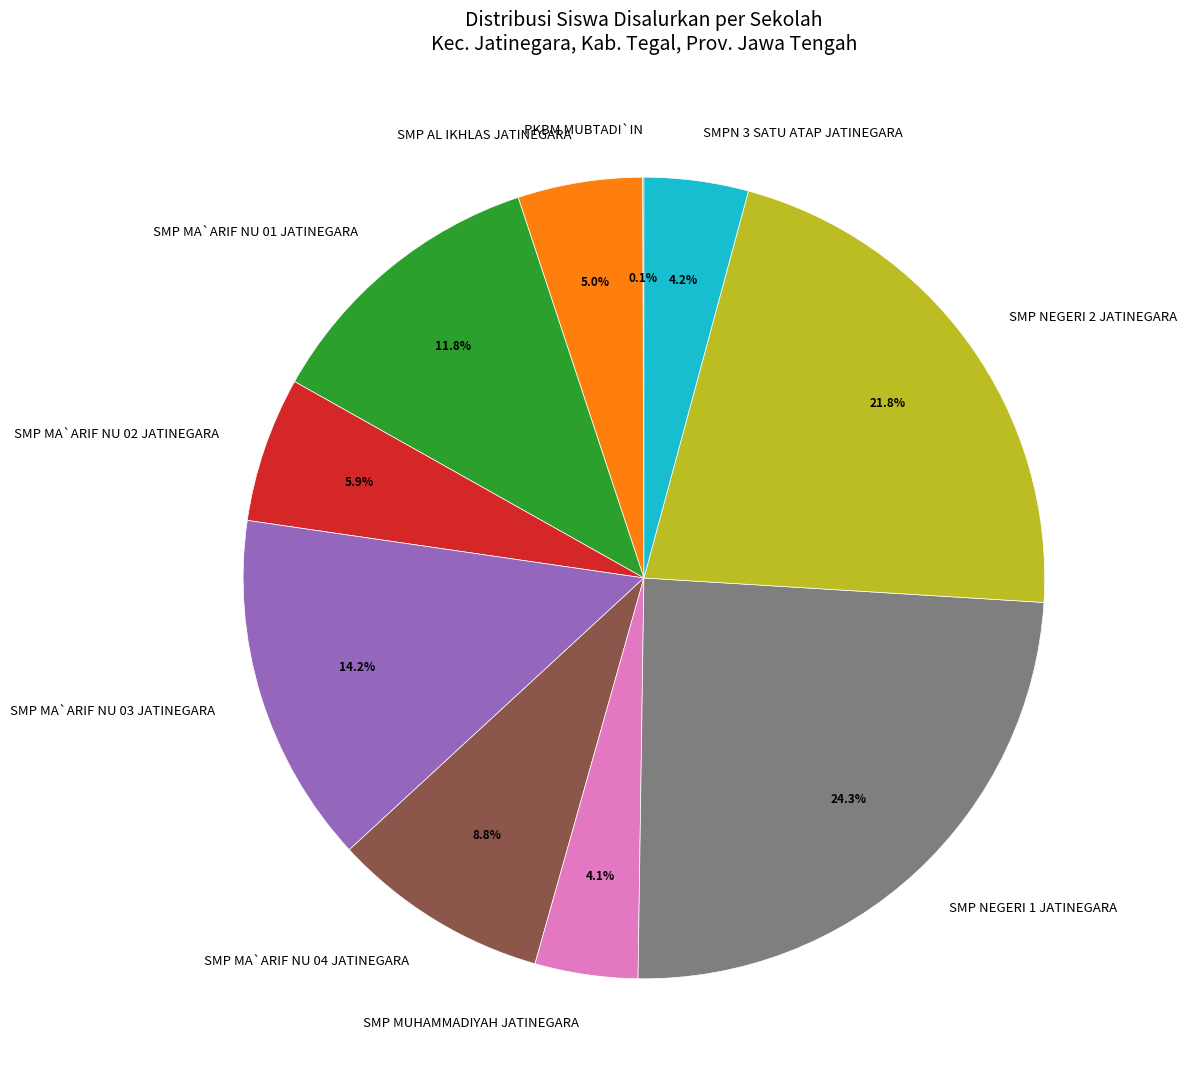

To the nearest percent, what is the difference between the largest and smallest slice percentages?

24%